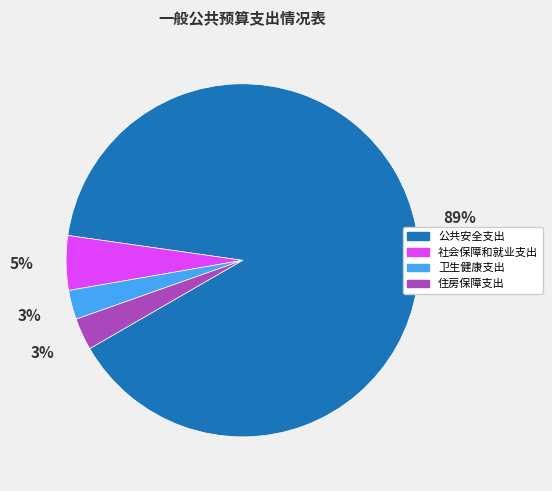

Is the sum of 社会保障和就业支出 and 卫生健康支出 greater than half?

No